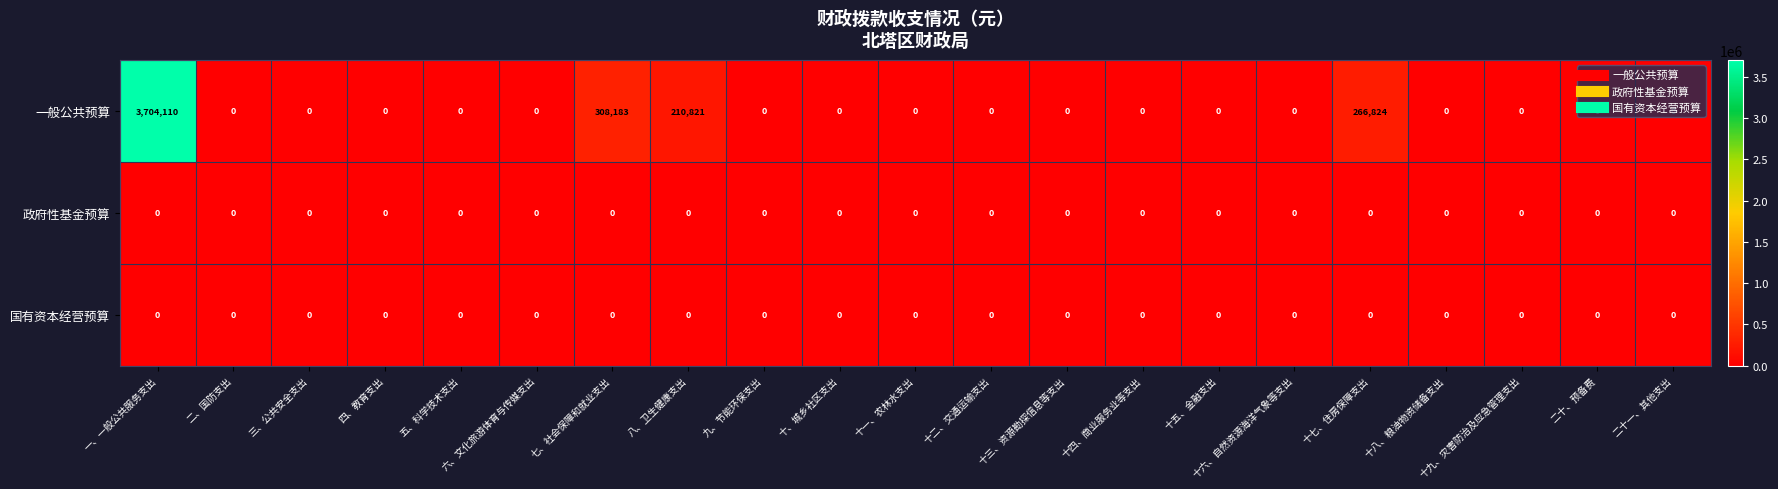

True or false: 政府性基金预算 has a value of 0 at 十、城乡社区支出.

True